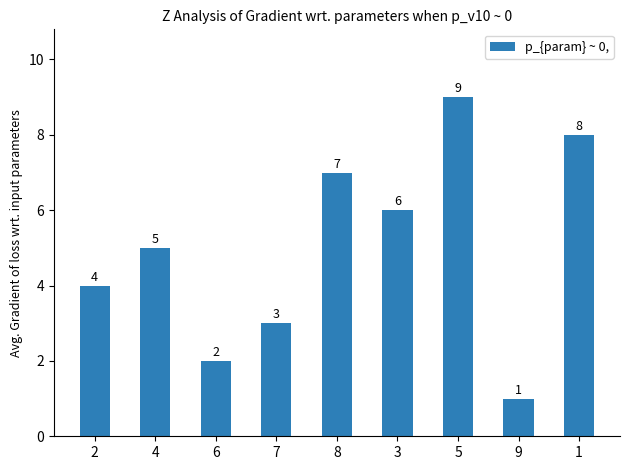

What value does the data have at 1?

8